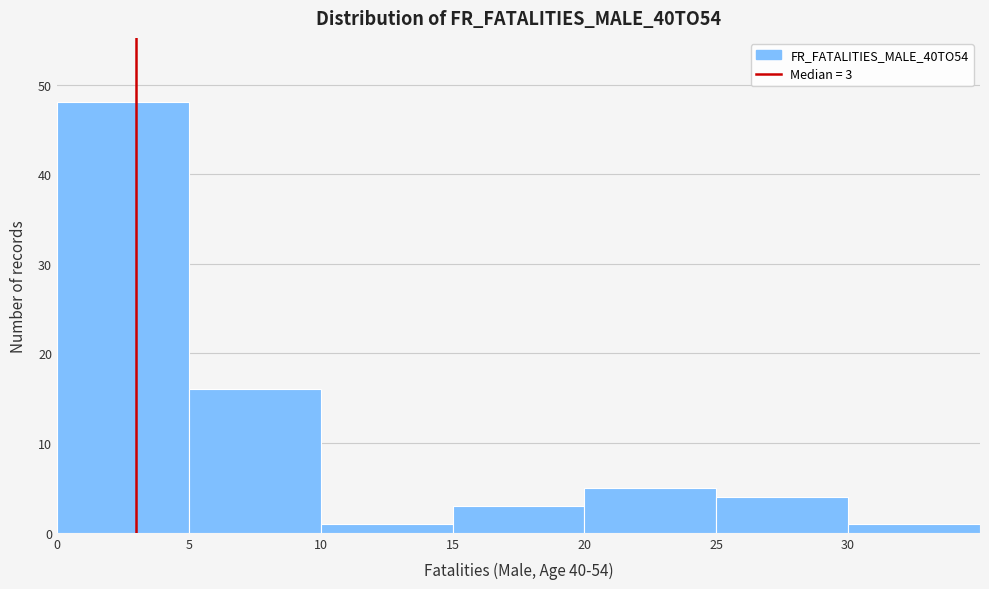

Over which range of the x-axis is the bar tallest?

0 to 5